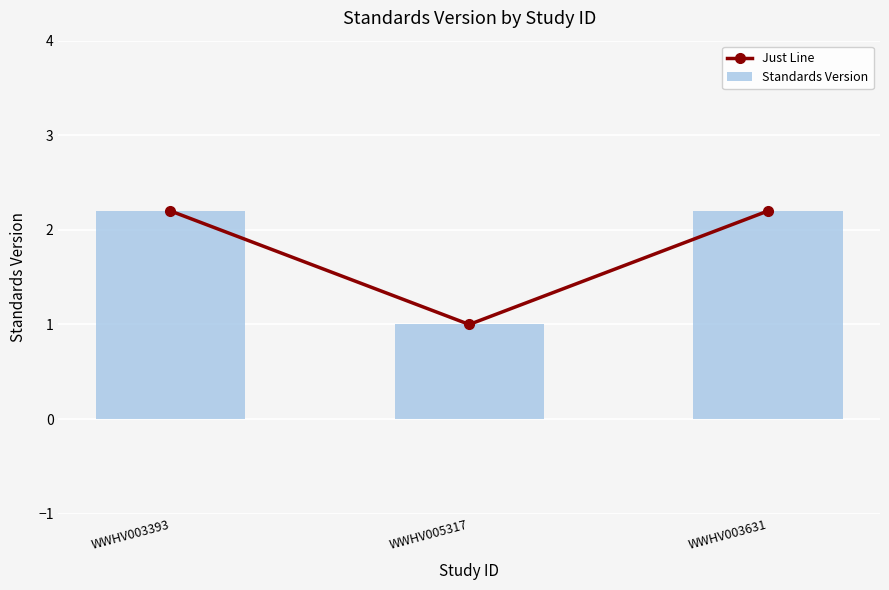

At which label is Just Line closest to 1?

WWHV005317